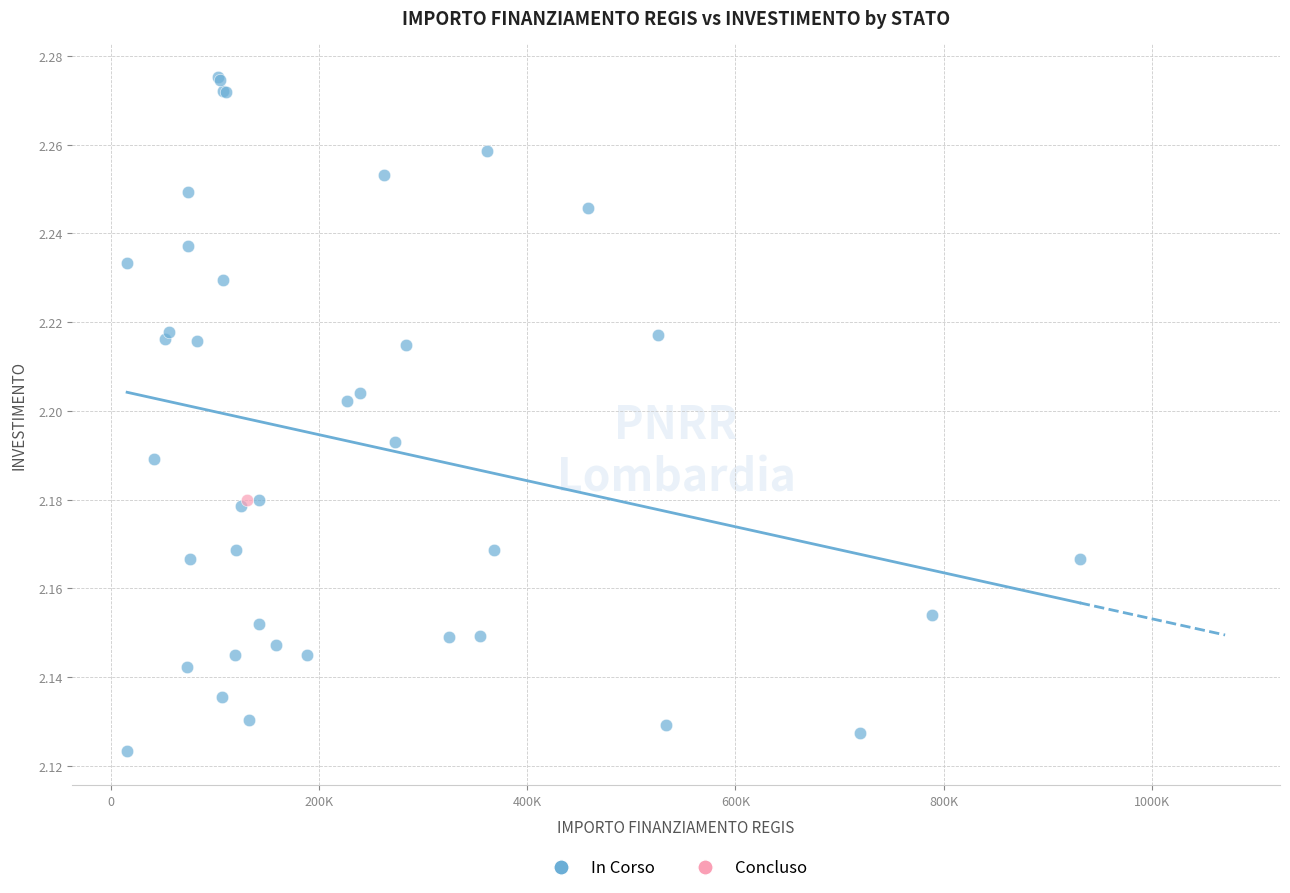

What are all the series names shown in the legend?

In Corso, Concluso